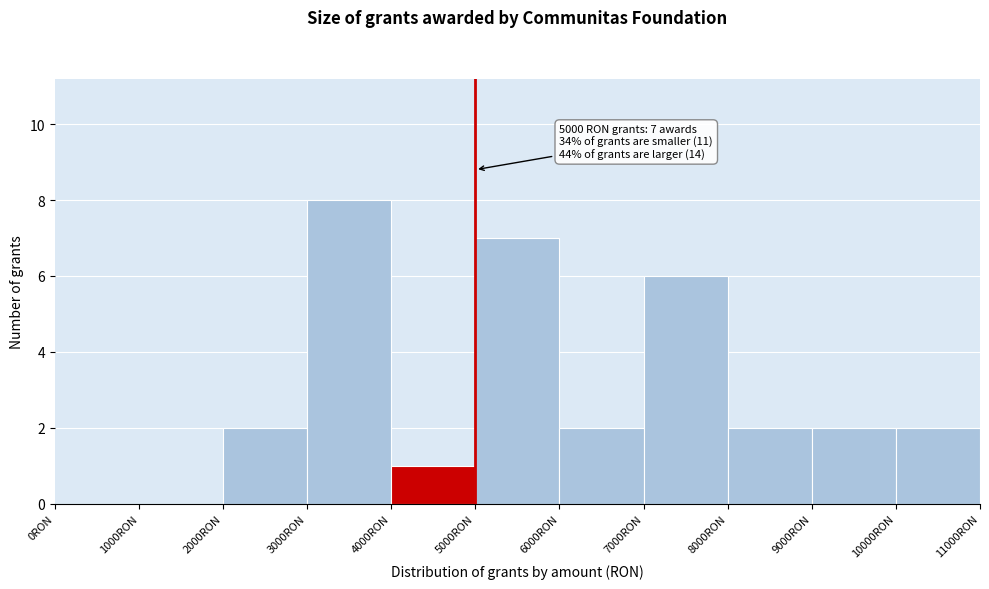

Over which range of the x-axis is the bar tallest?

3000 to 4000